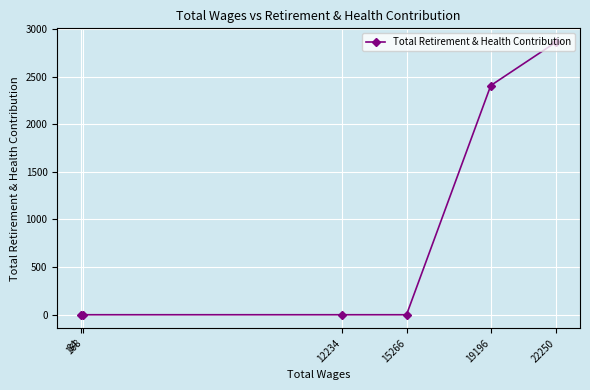

What is the sum of all values?

5269